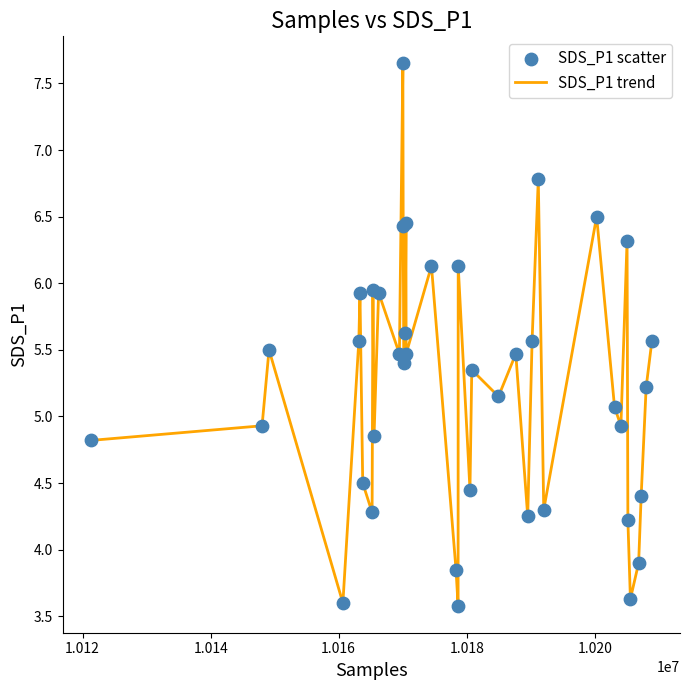

What is the smallest value displayed?

3.6